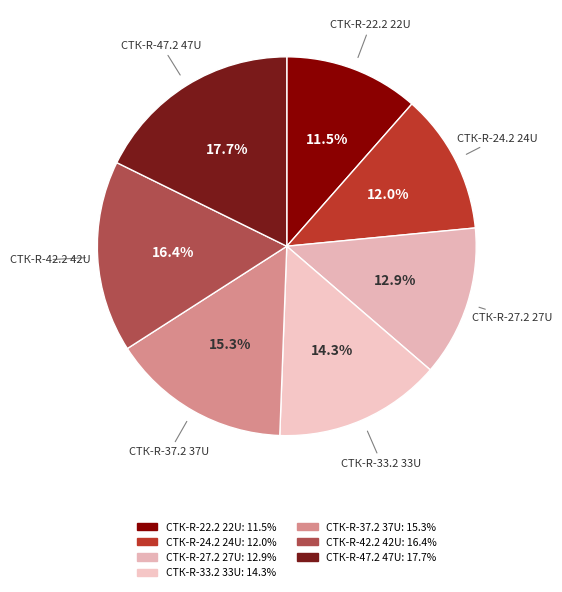

Is it true that СТК-R-33.2 33U is 14% of the pie?

True